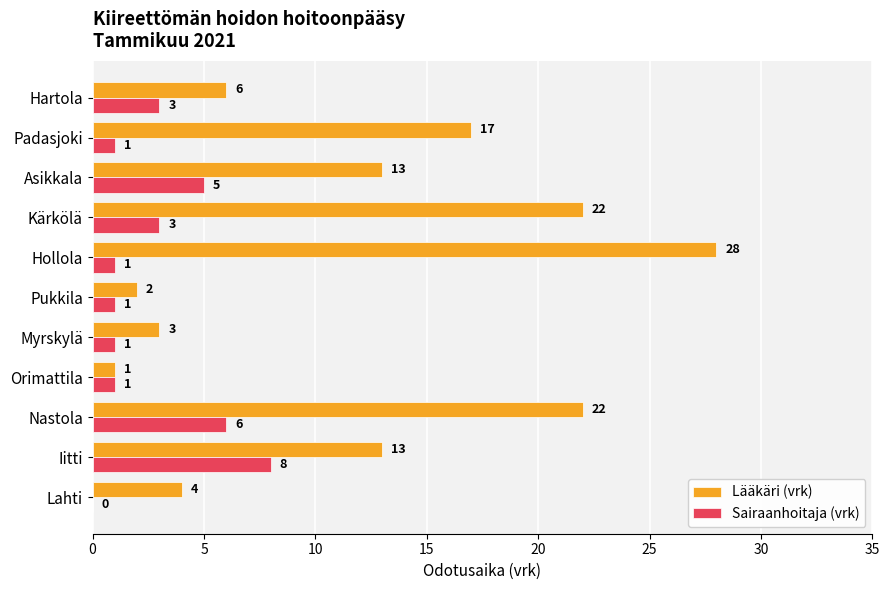

What is the average value of the Sairaanhoitaja (vrk) series?

3